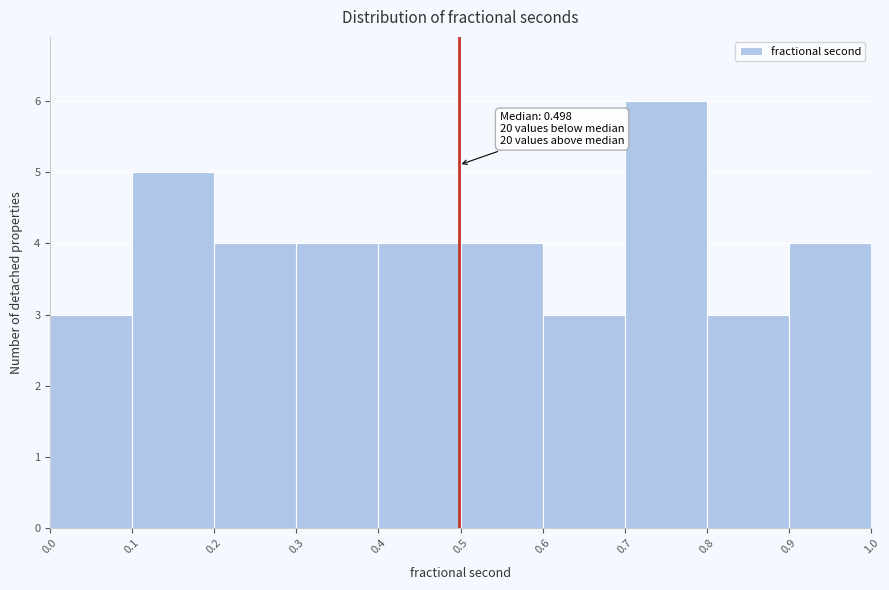

Which range on the x-axis has the tallest bar?

0.7 to 0.8